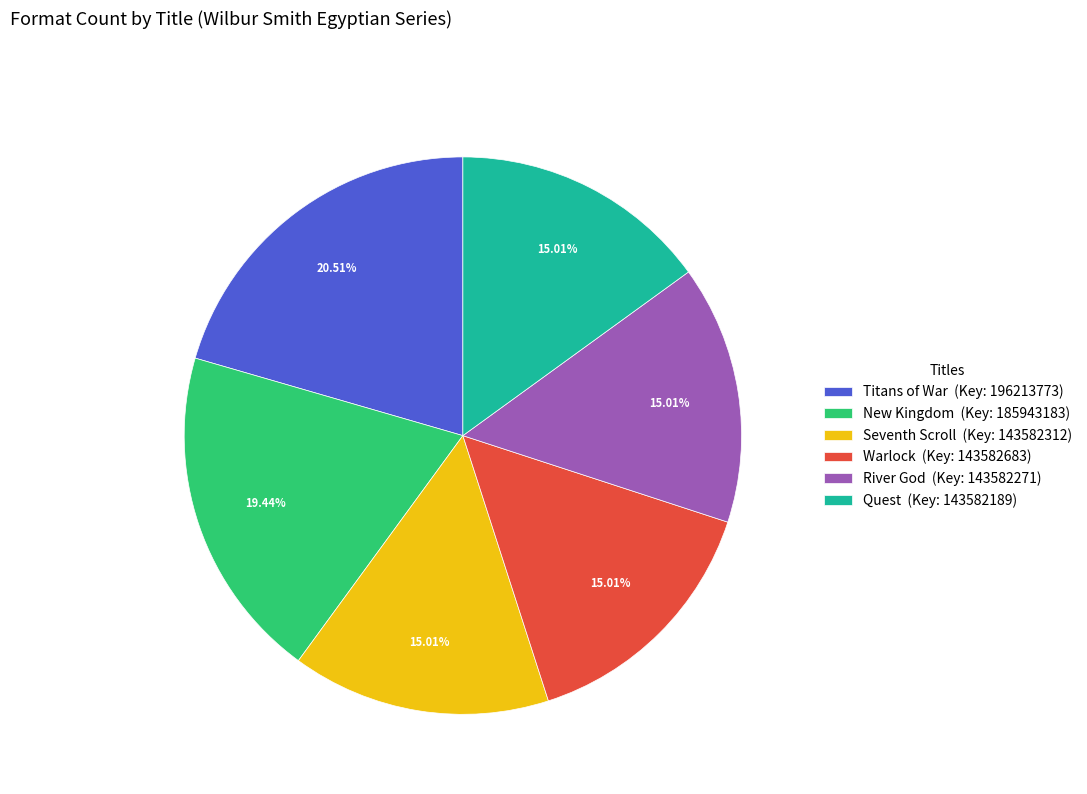

Combined, what portion of the pie is New Kingdom and Warlock?

34.5%